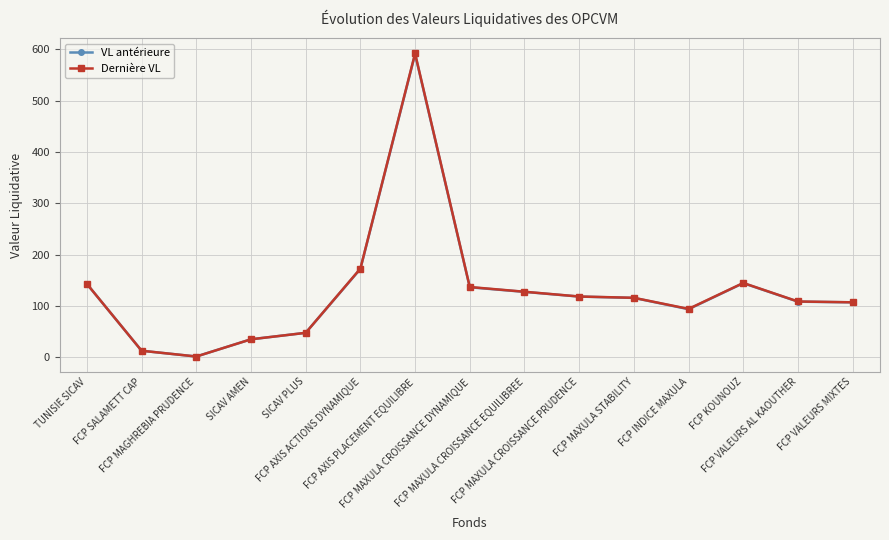

True or false: VL antérieure has more than 1 points higher than both neighbors.

True